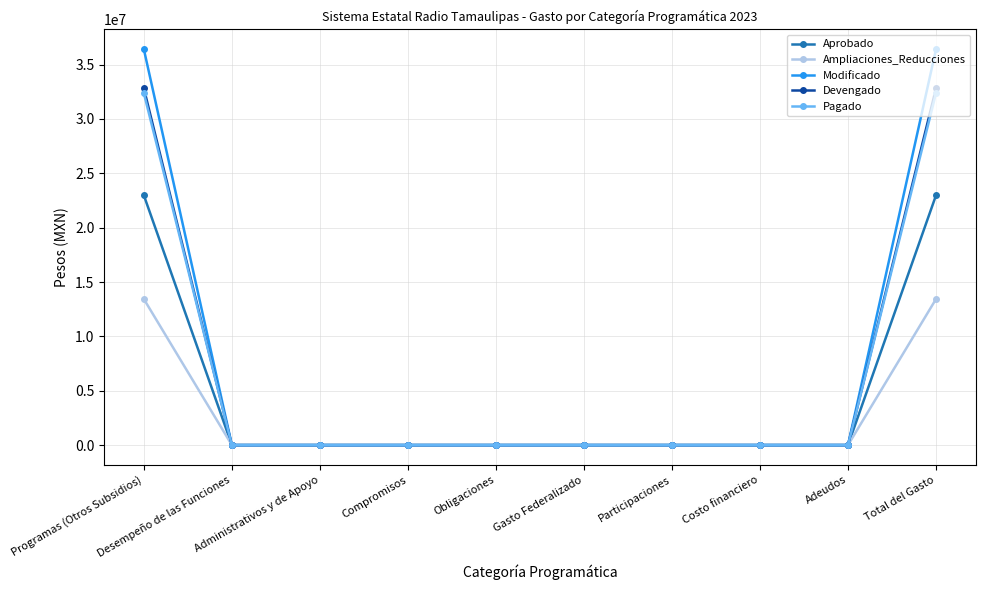

What position from the left is Participaciones?

7